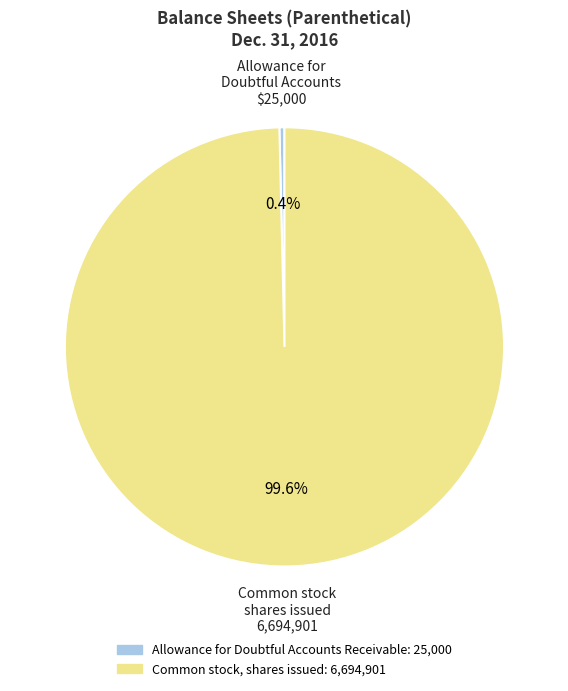

Which has a higher value, Common stock, shares issued or Allowance for Doubtful Accounts Receivable?

Common stock, shares issued